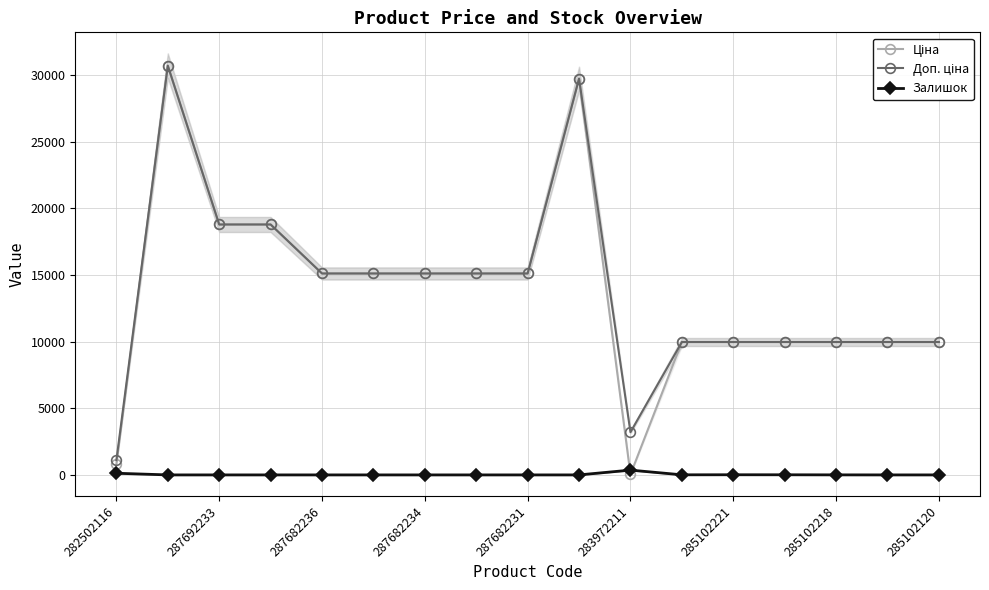

Count the number of categories in the chart.

17